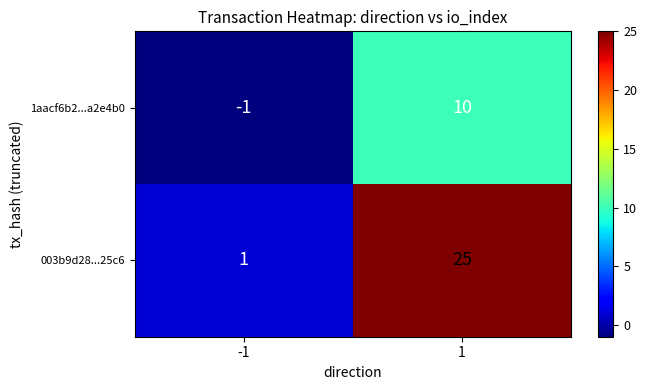

What is the total value across all series at 1?

35